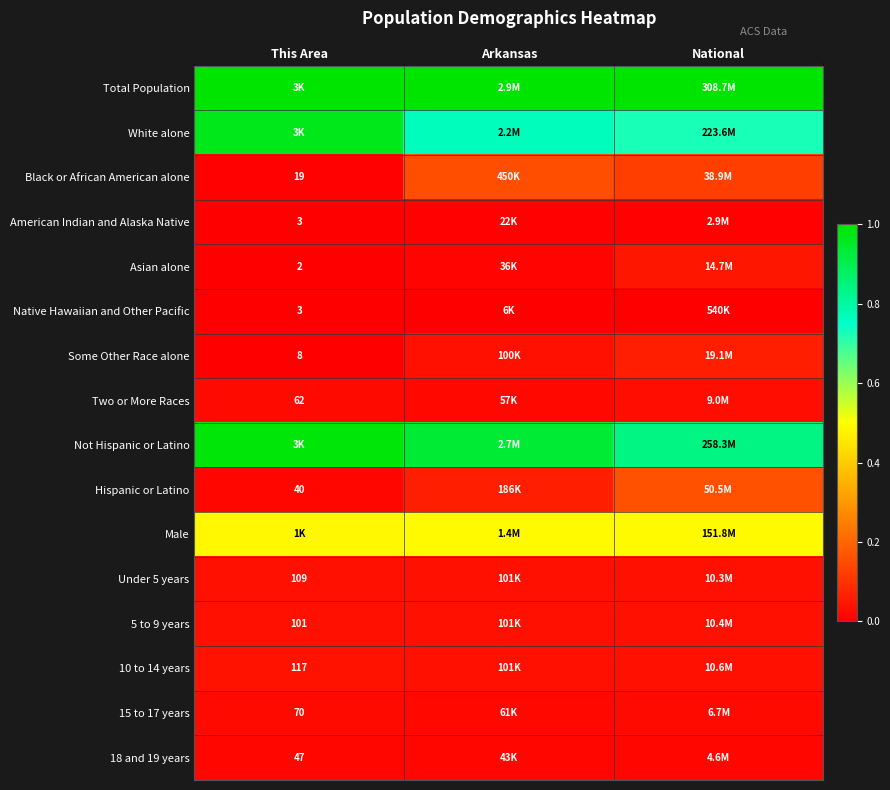

Count the number of data series in this chart.

16